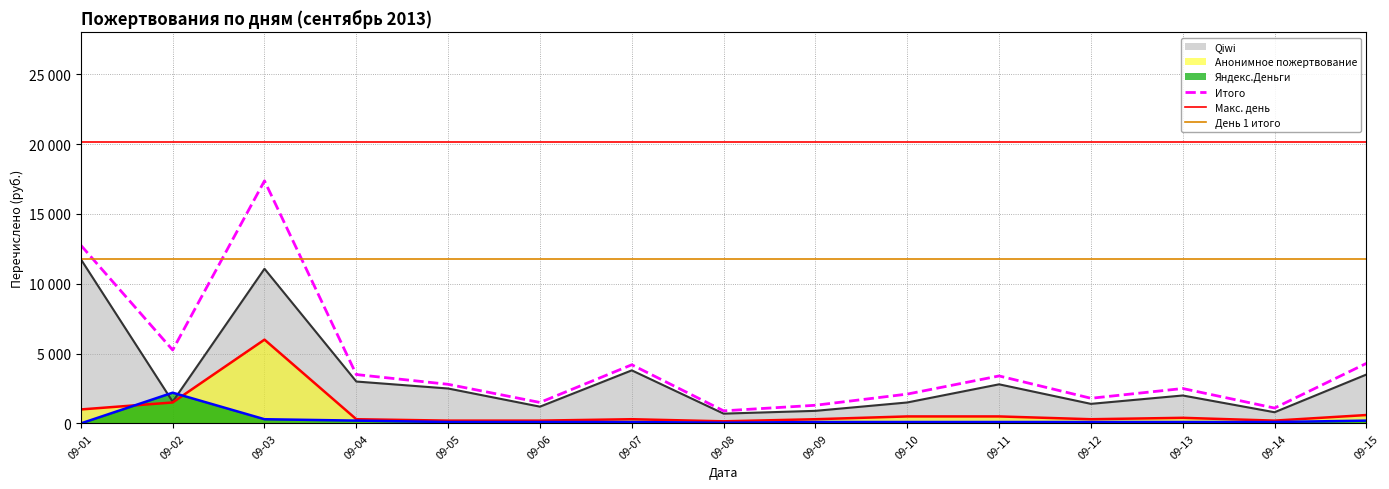

At which category does the chart reach its peak across all series?

09-03